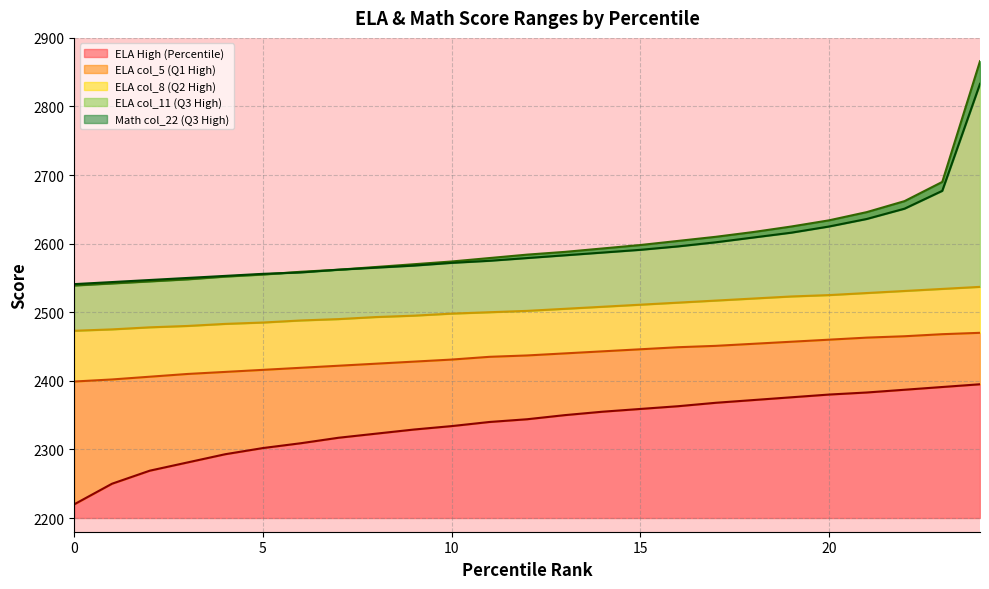

Count the number of data series in this chart.

5